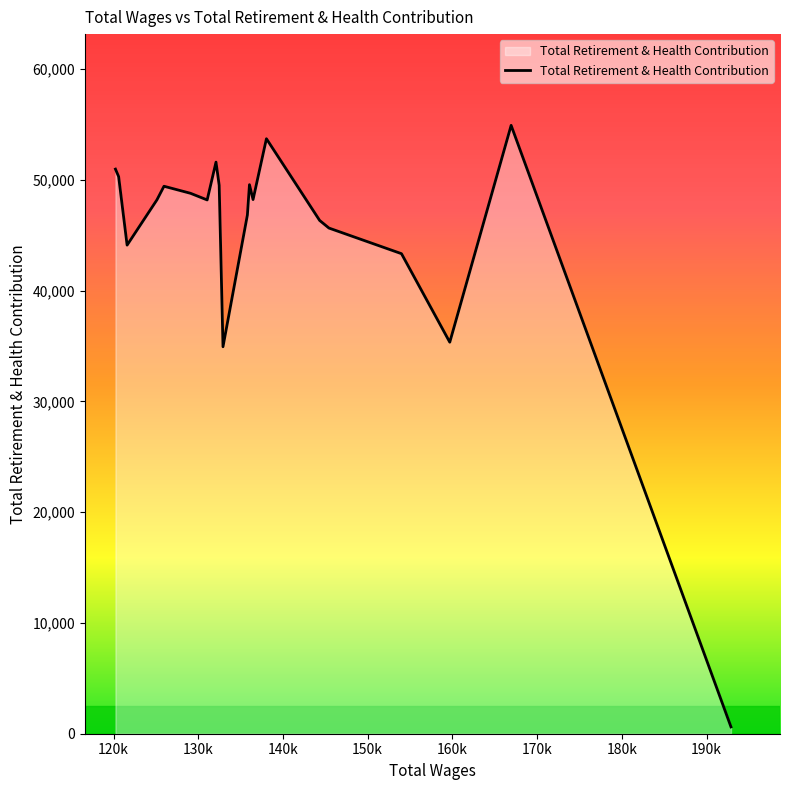

Count the number of categories in the chart.

20